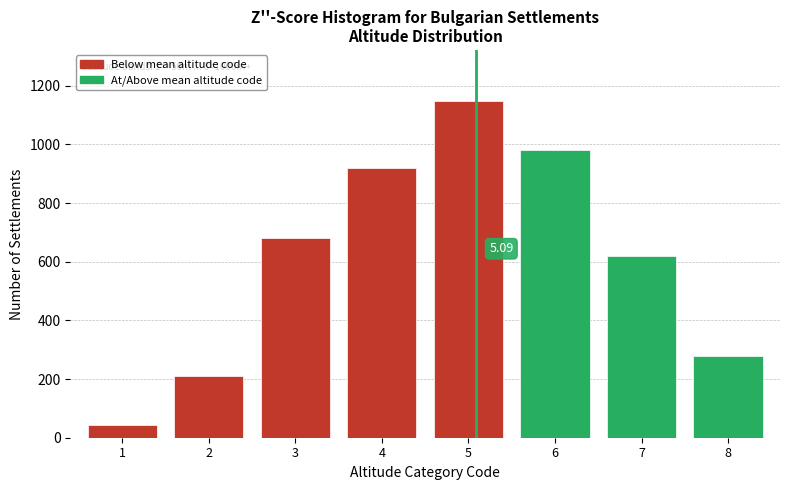

What is the difference between the values at 1 and 2?

165